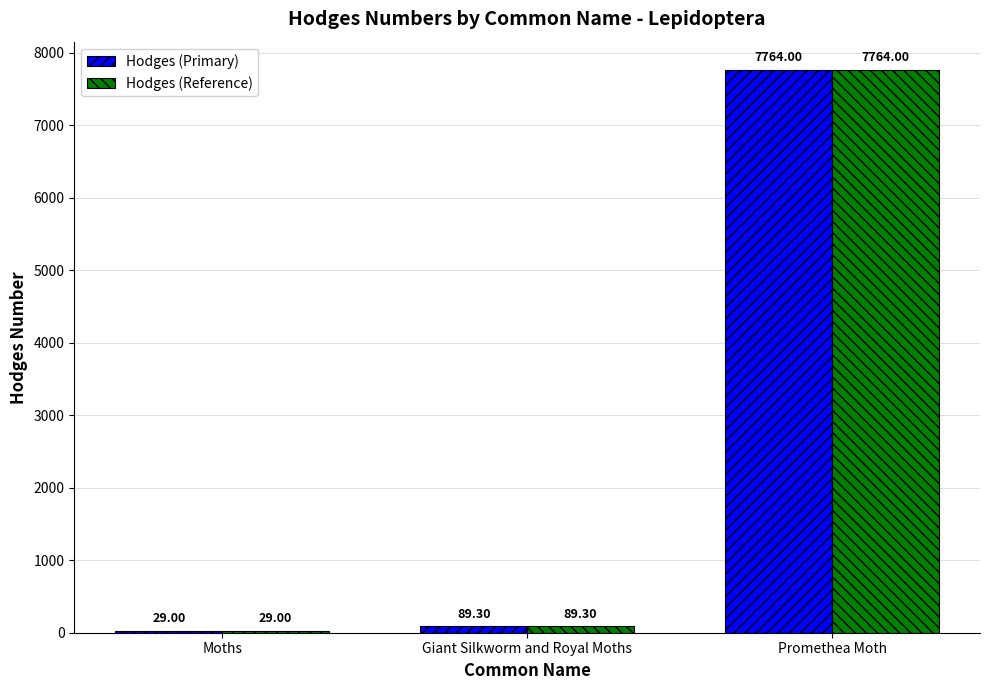

What value does the Hodges (Reference) series have at Promethea Moth?

7764.0